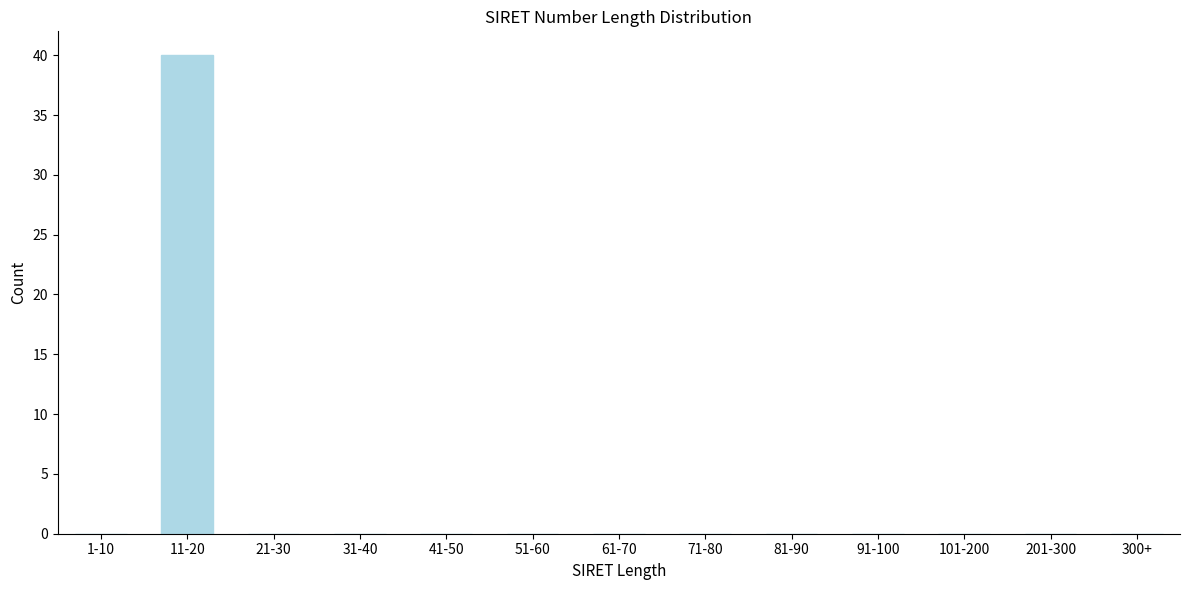

Reading left to right, transcribe all the data shown in this chart.

1-10=0	11-20=40	21-30=0	31-40=0	41-50=0	51-60=0	61-70=0	71-80=0	81-90=0	91-100=0	101-200=0	201-300=0	300+=0